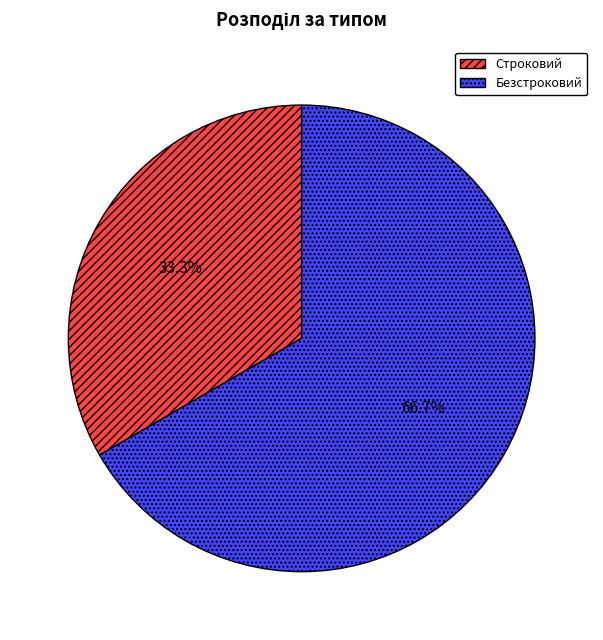

How many slices are in this pie chart?

2